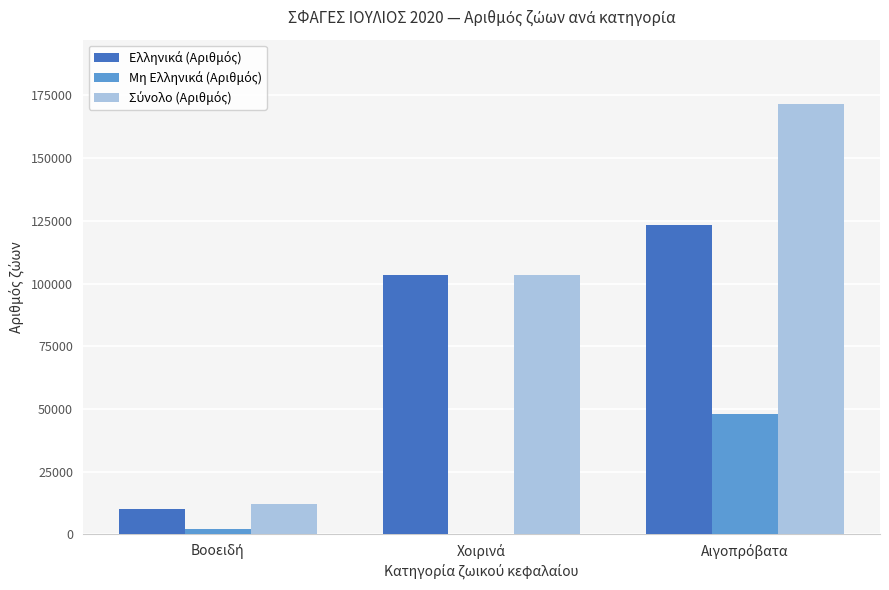

Rank the series at Βοοειδή from highest to lowest value.

Σύνολο (Αριθμός), Ελληνικά (Αριθμός), Μη Ελληνικά (Αριθμός)